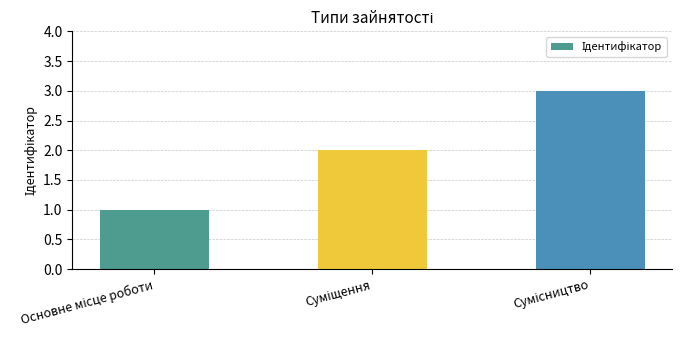

What is the sum of all values?

6